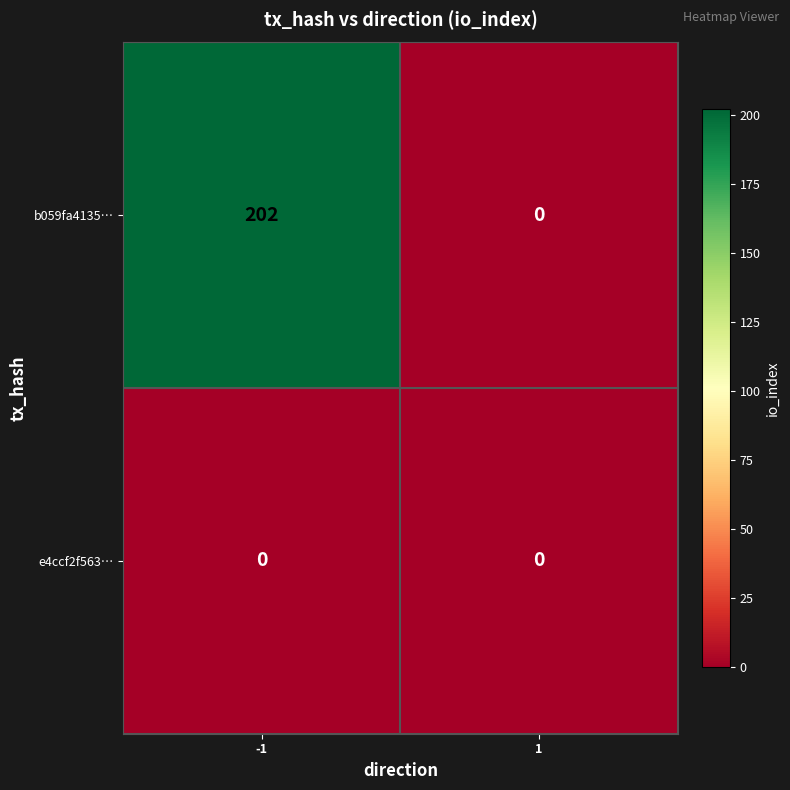

Reading left to right, transcribe all the data shown in this chart.

b059fa4135…: -1=202	1=0
e4ccf2f563…: -1=0	1=0